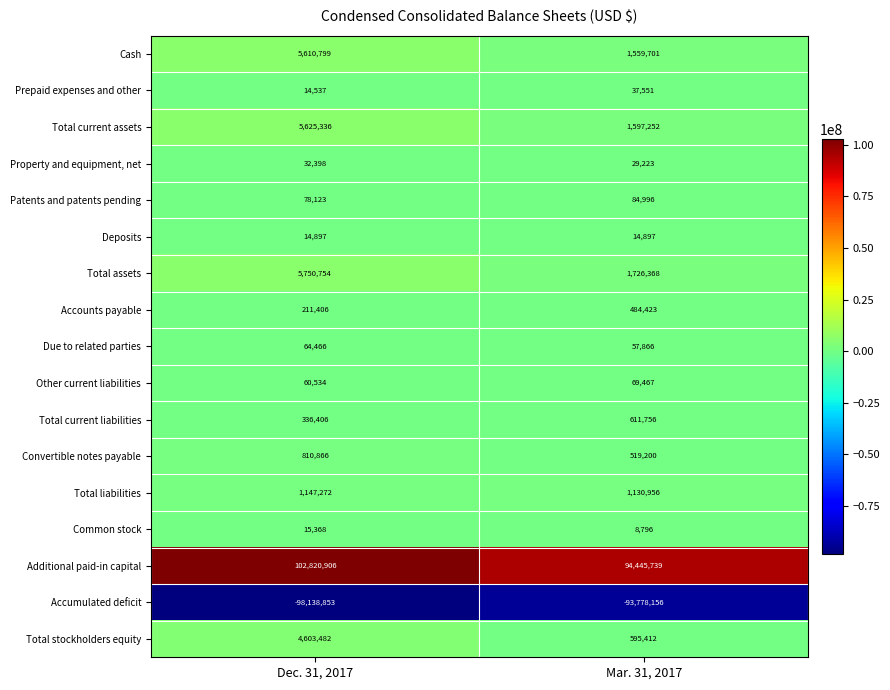

What is the sum of the Other current liabilities values at Mar. 31, 2017 and Dec. 31, 2017?

130001